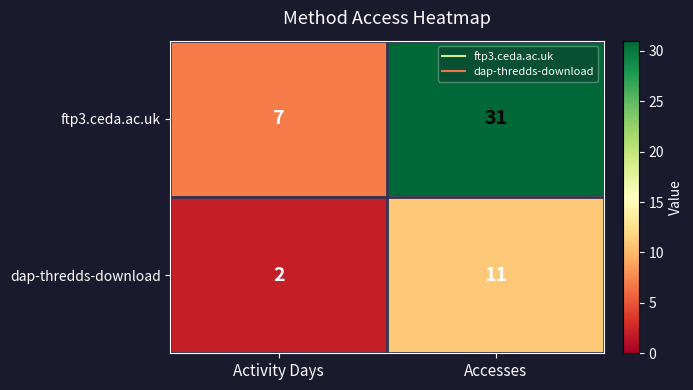

Which series has the widest spread of values?

ftp3.ceda.ac.uk